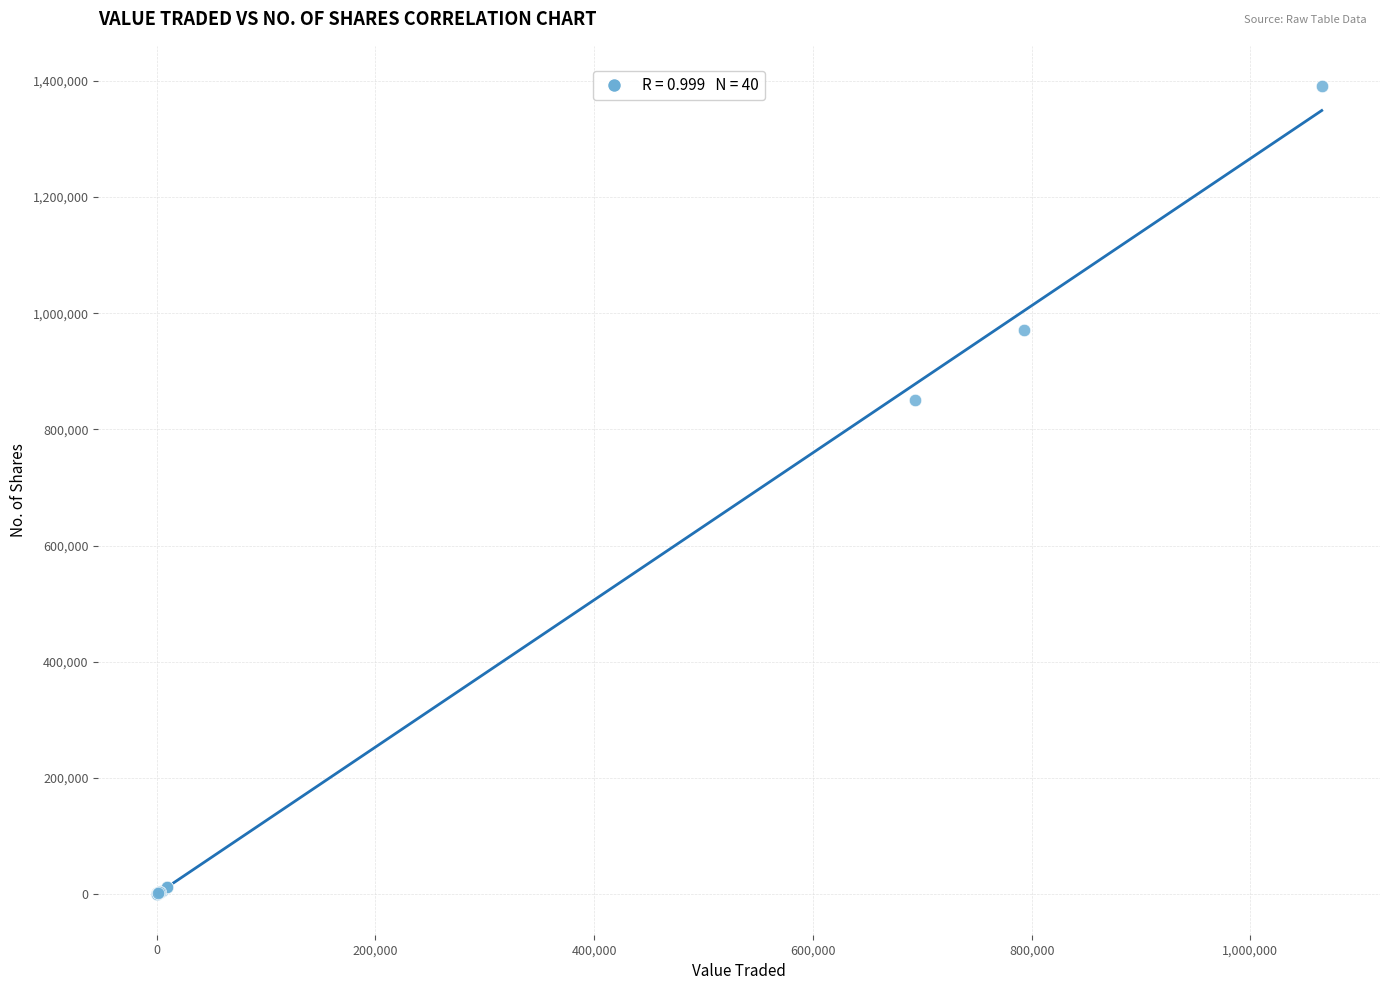

What Y value in the scatter plot is closest to 695375?

850334